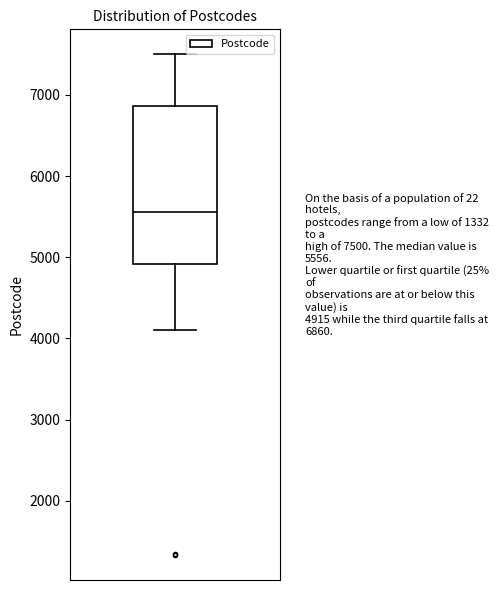

Transcribe this box plot: give where the median line is, the range the box spans, and where the two whiskers end, as read against the y-axis. The values are not printed on the chart, so give them approximately, as read against the axis.

median 5600, box 4900 to 6900, whiskers 4100 to 7500